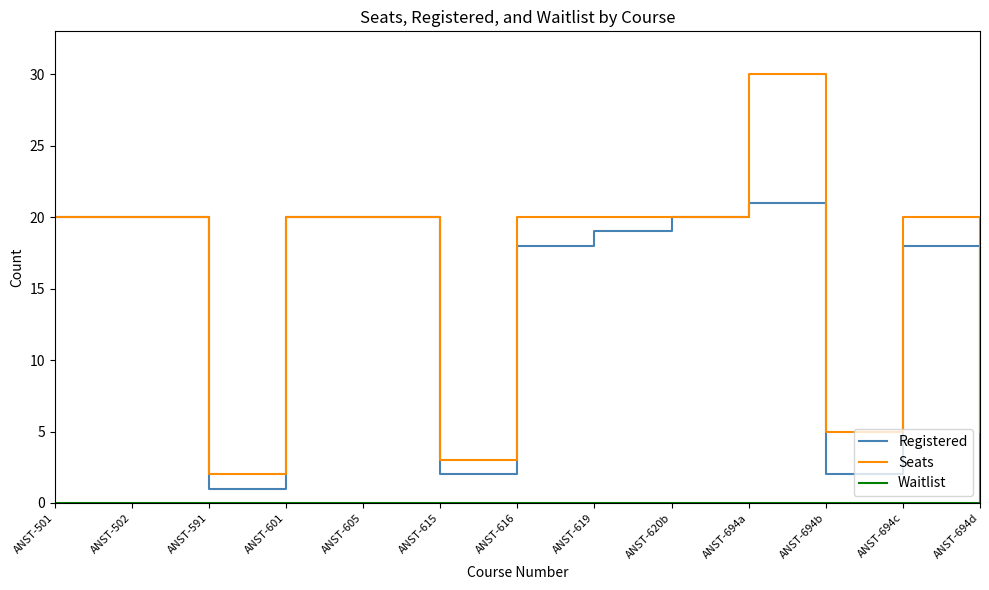

Which category has the lowest value in the Registered series?

ANST-694d